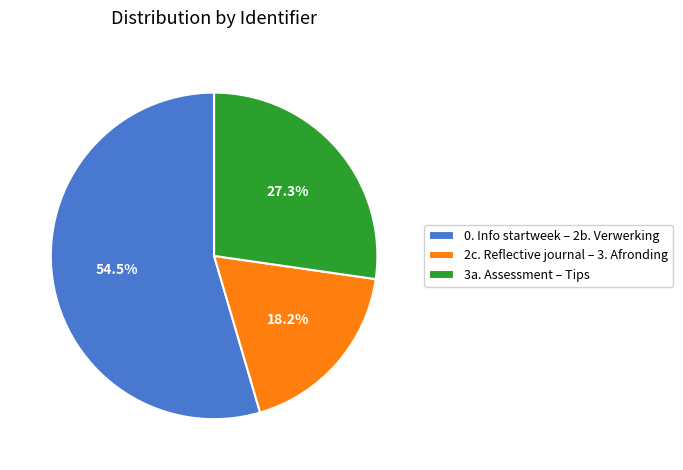

Rank the categories by value from highest to lowest.

0. Info startweek – 2b. Verwerking, 3a. Assessment – Tips, 2c. Reflective journal – 3. Afronding